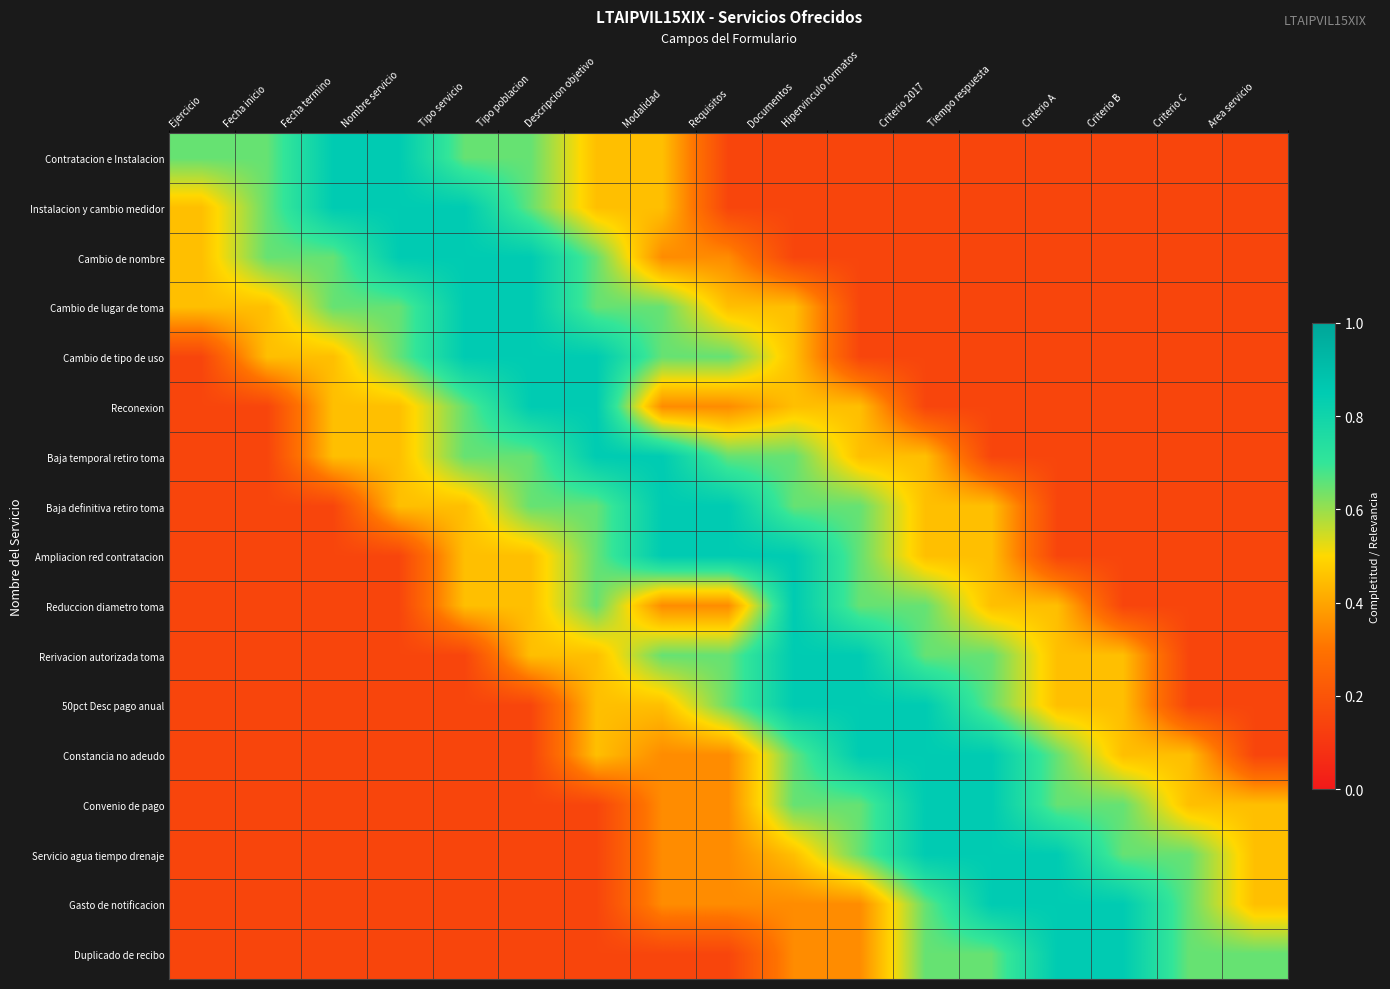

List the series in order of their peak value, lowest first.

Contratacion e Instalacion, Instalacion y cambio medidor, Cambio de nombre, Cambio de lugar de toma, Cambio de tipo de uso, Reconexion, Baja temporal retiro toma, Baja definitiva retiro toma, Ampliacion red contratacion, Reduccion diametro toma, Rerivacion autorizada toma, 50pct Desc pago anual, Constancia no adeudo, Convenio de pago, Servicio agua tiempo drenaje, Gasto de notificacion, Duplicado de recibo